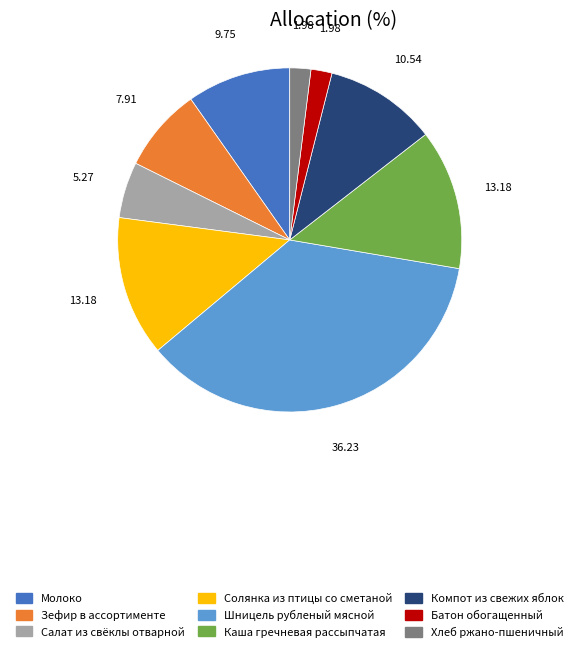

Do Хлеб ржано-пшеничный and Молоко together represent more than half of the pie?

No